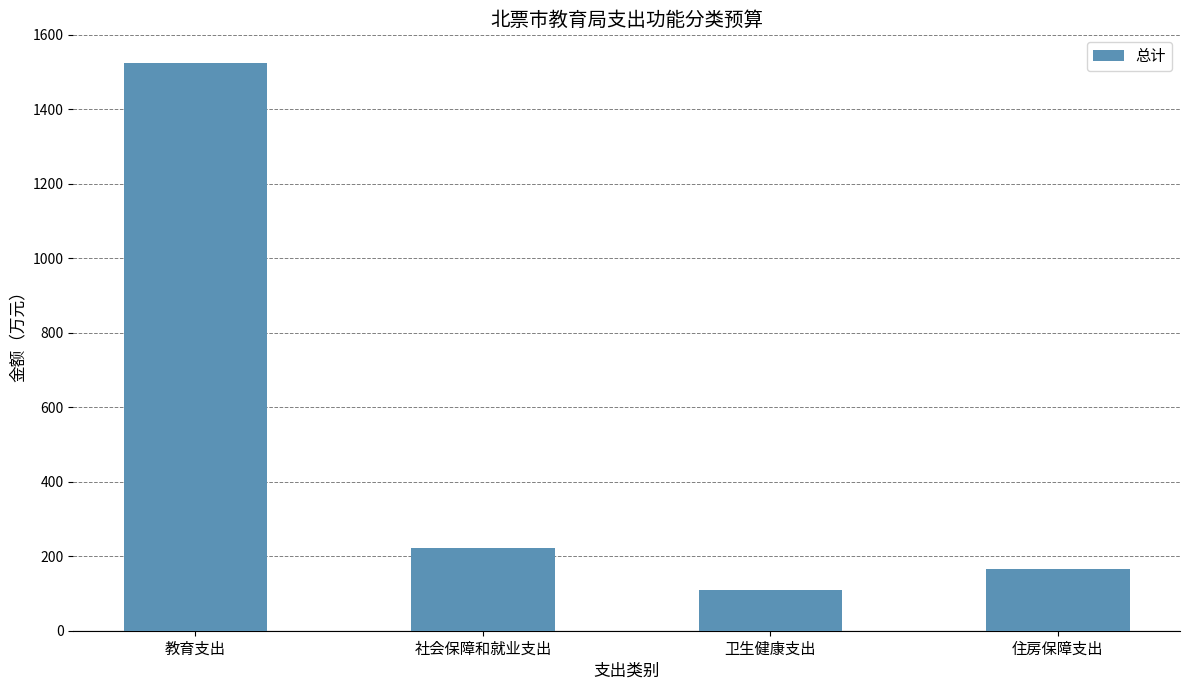

Reading right to left, what are all the values shown in this chart?

住房保障支出=164.5	卫生健康支出=109.7	社会保障和就业支出=222.6	教育支出=1524.7